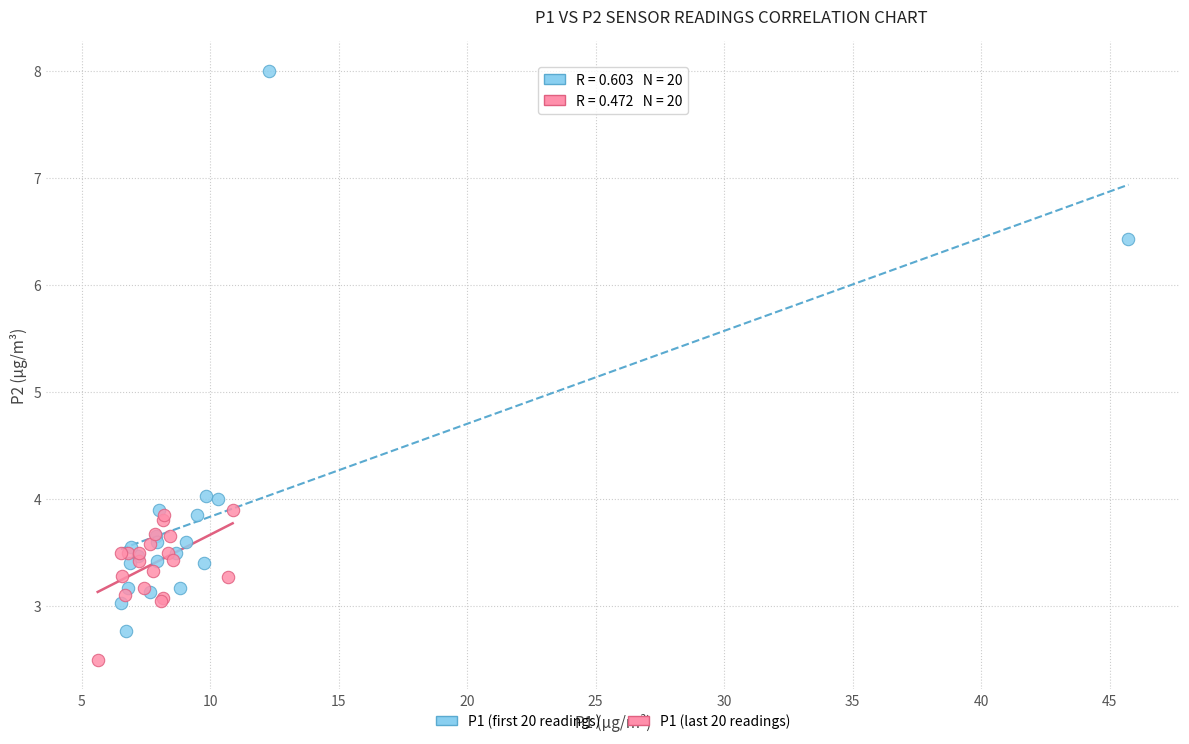

Which series reaches the maximum Y coordinate?

P1 (first 20 readings)